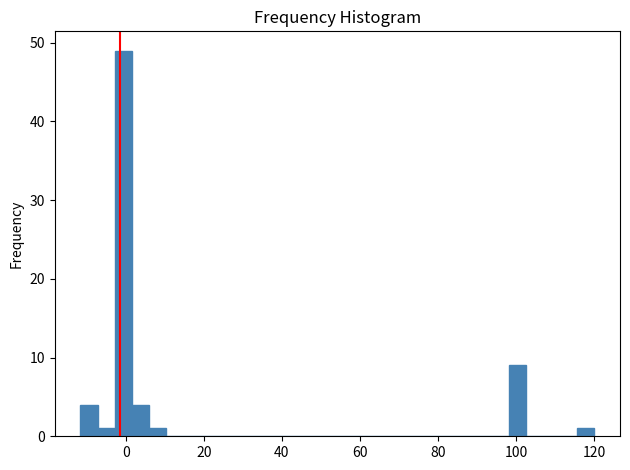

Around what value on the x-axis is the tallest bar? Give the approximate position of its centre, as read against the axis.

0